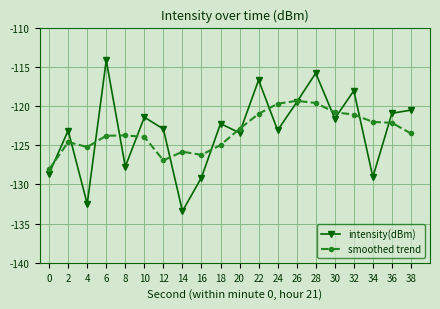

At which category does intensity(dBm) reach its first local valley?

4